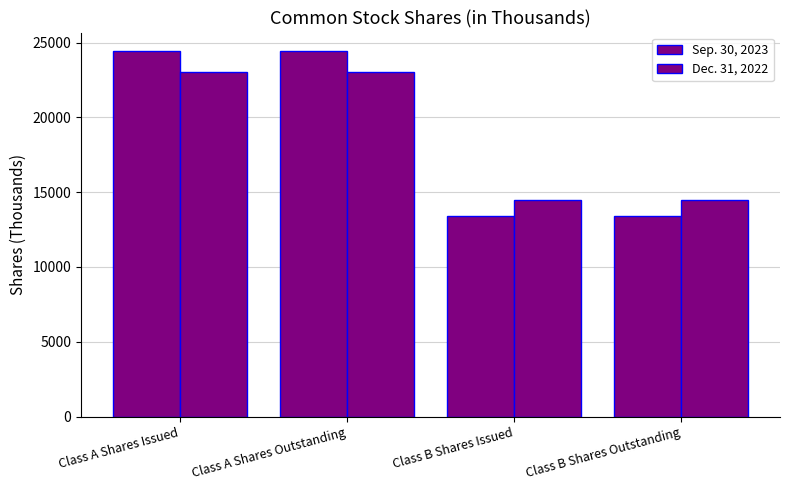

At which category does the chart reach its peak across all series?

Class A Shares Issued